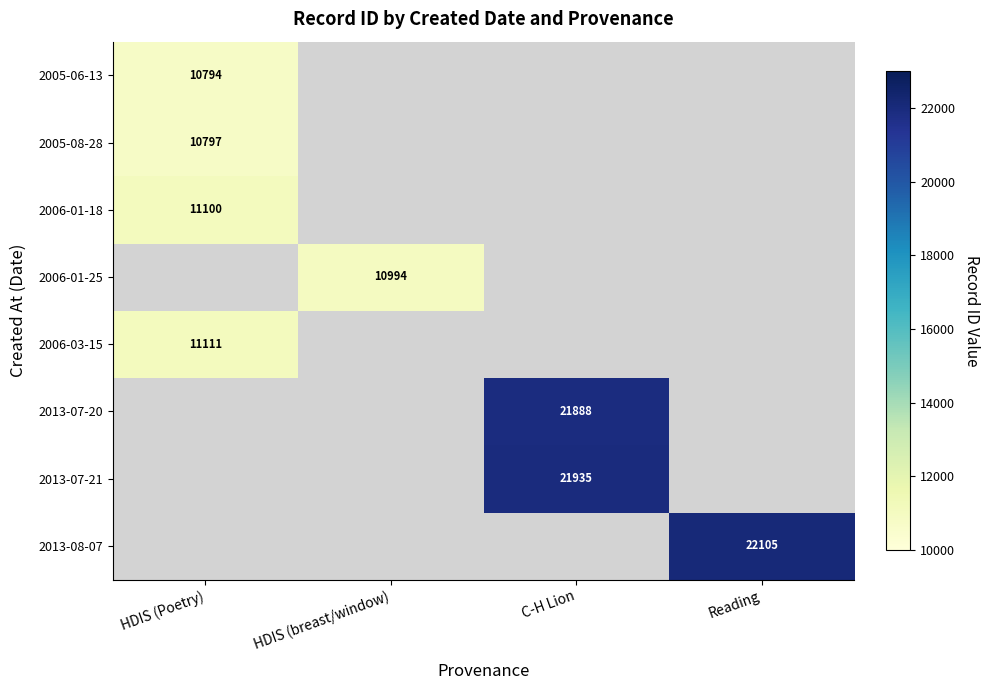

Is it true that 2013-07-21 equals 14335 at C-H Lion?

False